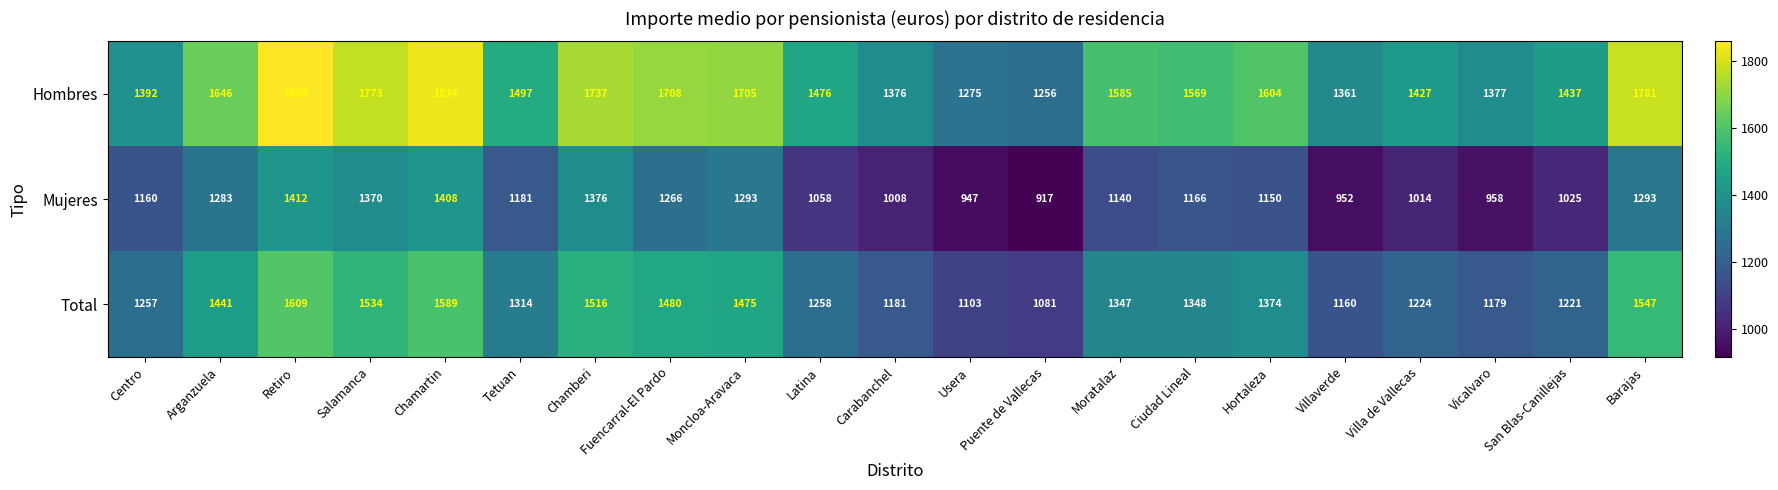

What is the maximum value shown in the chart?

1859